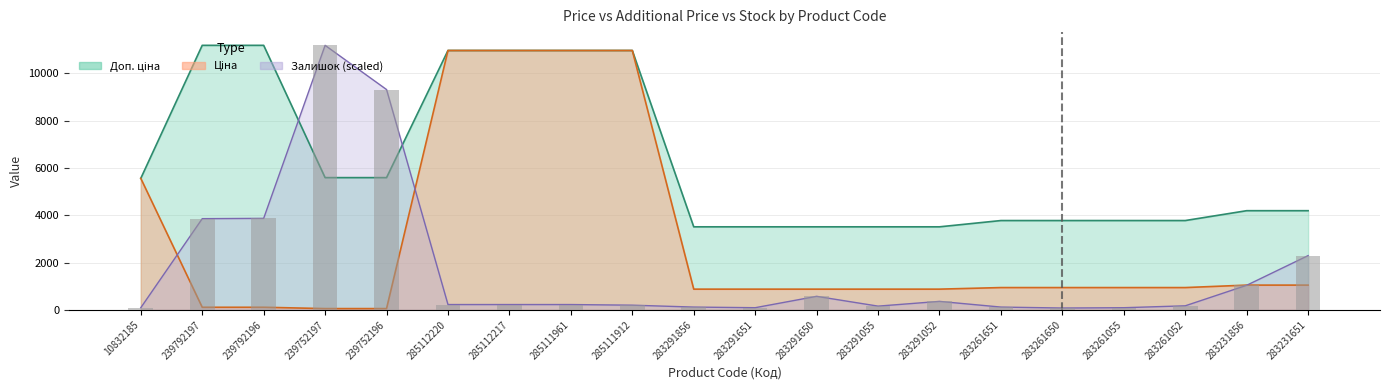

The value of Залишок at 239792196 is 3869.7. True or false?

True